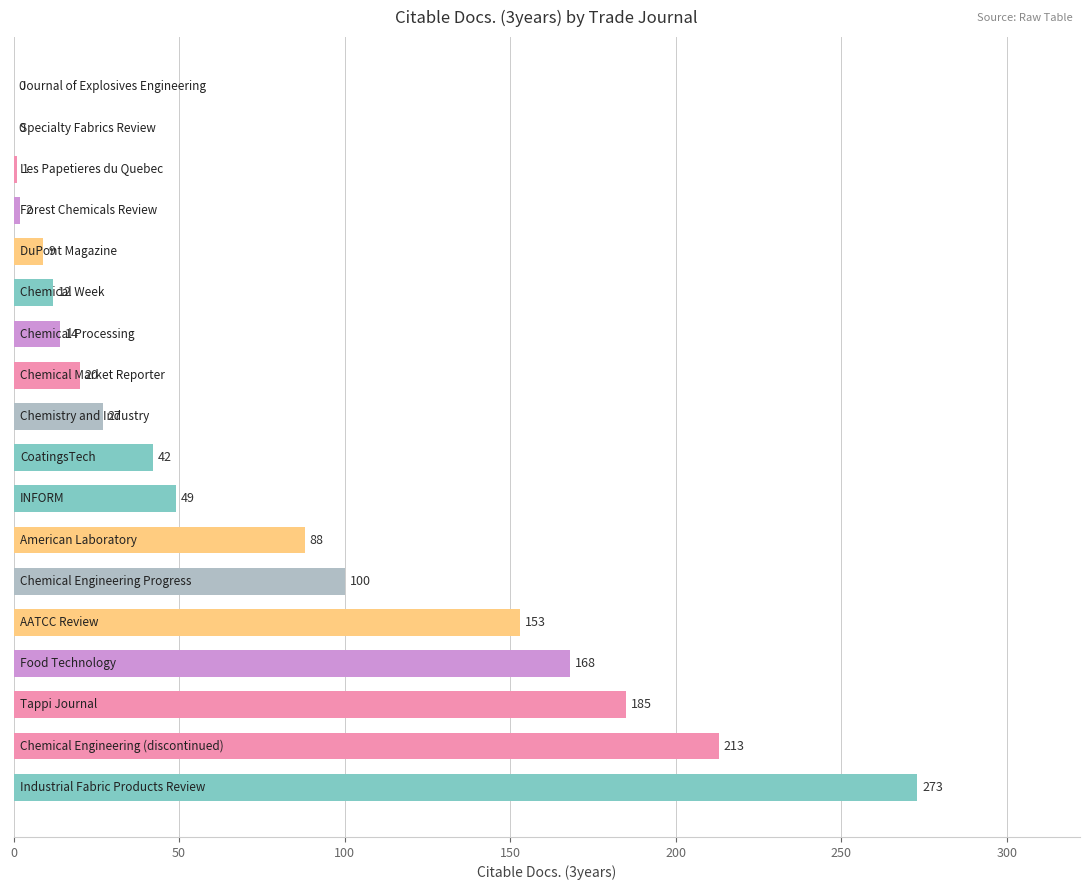

What is the sum of all values?

1356